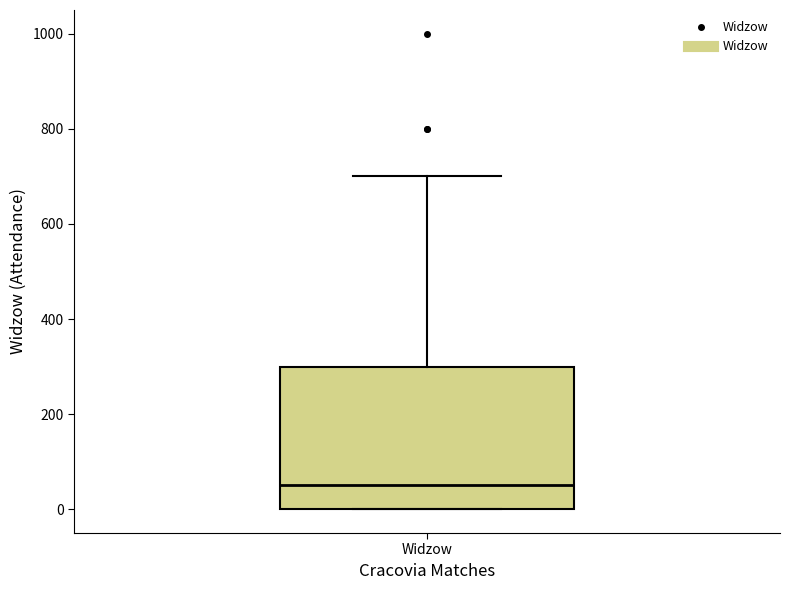

Read this box plot against the y-axis: the position of the median line, the range covered by the box, and the ends of both whiskers. The values are not printed on the chart, so give them approximately, as read against the axis.

median 60, box 0 to 300, whiskers 0 to 700